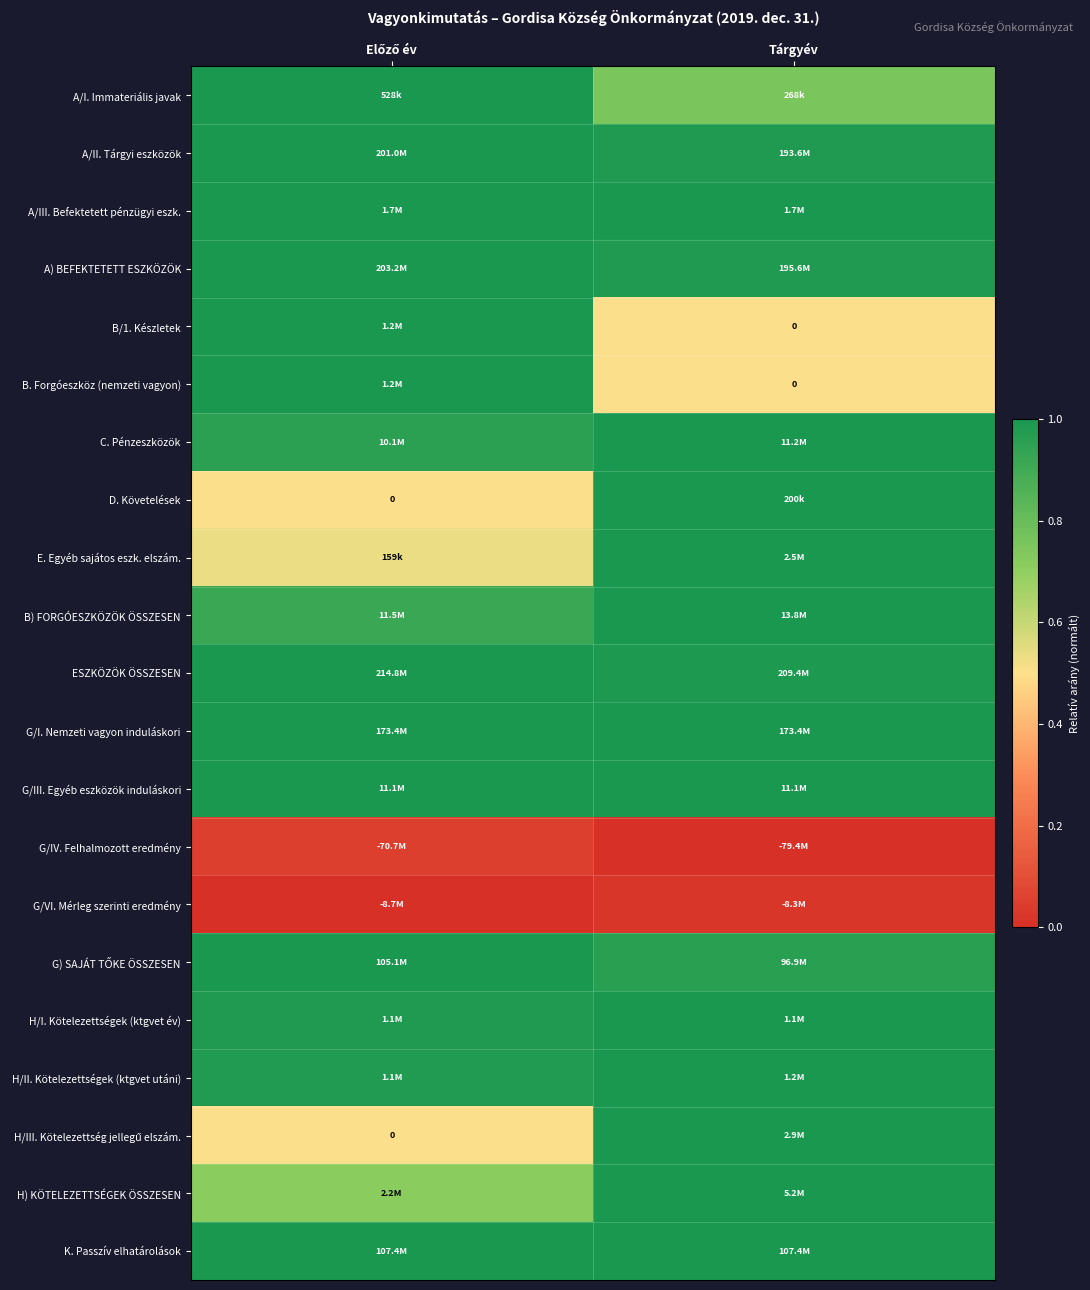

How many data points in C. Pénzeszközök are less than 1?

1